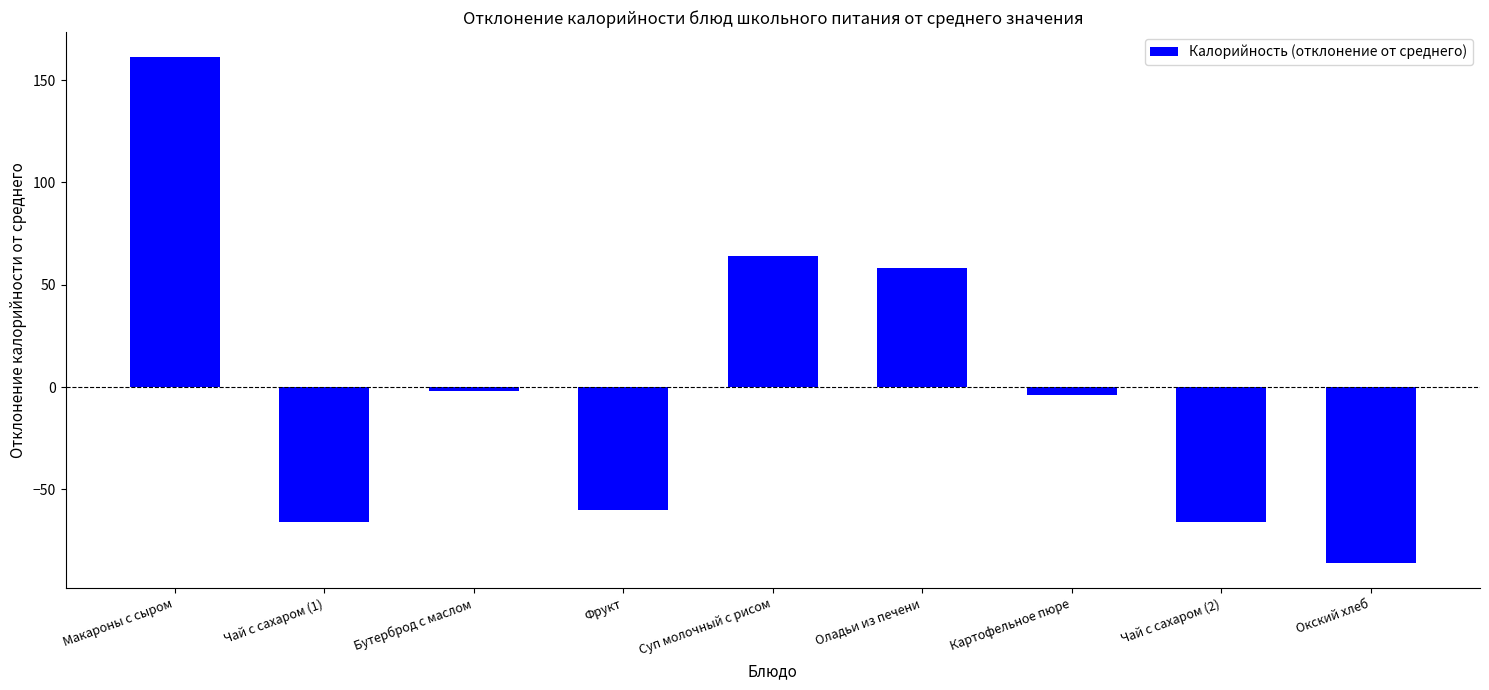

Reading right to left, list all the values displayed in this chart.

Окский хлеб=-85.9	Чай с сахаром (2)=-65.9	Картофельное пюре=-3.9	Оладьи из печени=58.1	Суп молочный с рисом=64.1	Фрукт=-59.9	Бутерброд с маслом=-1.9	Чай с сахаром (1)=-65.9	Макароны с сыром=161.1